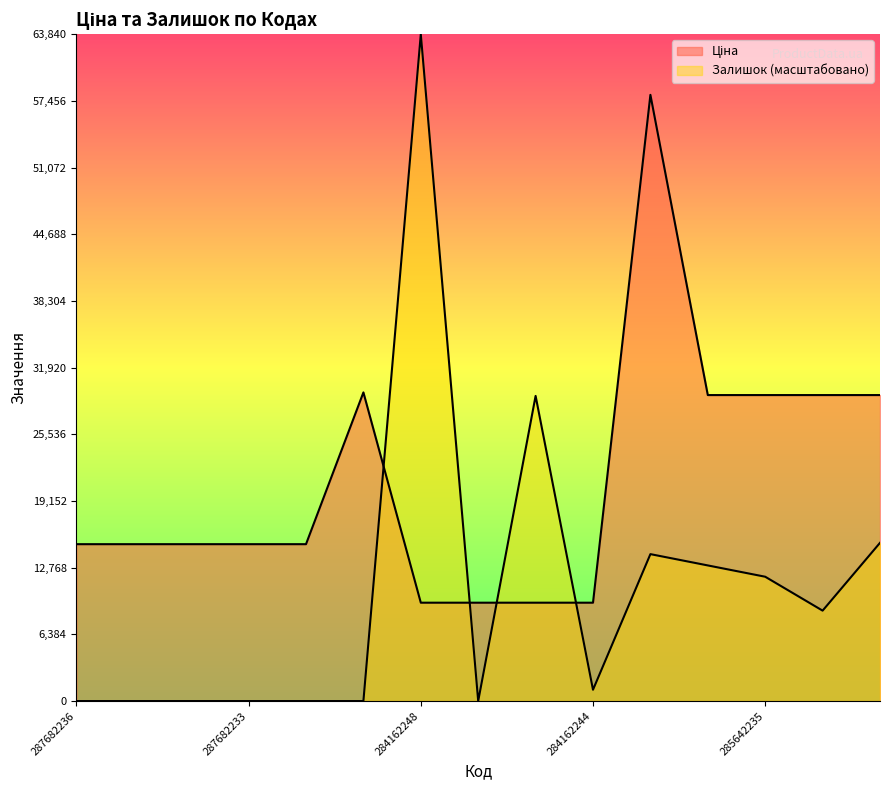

Reading right to left, transcribe all the data shown in this chart.

Ціна: 29294.9	29294.9	29294.9	29294.9	58037.0	9416.9	9416.9	9416.9	9416.9	29548.9	15019.2	15019.2	15019.2	15019.2	15019.2
Залишок: 15148.6	8656.4	11902.5	12984.6	14066.6	1082.0	29215.3	0.0	63840.7	0.0	0.0	0.0	0.0	0.0	0.0